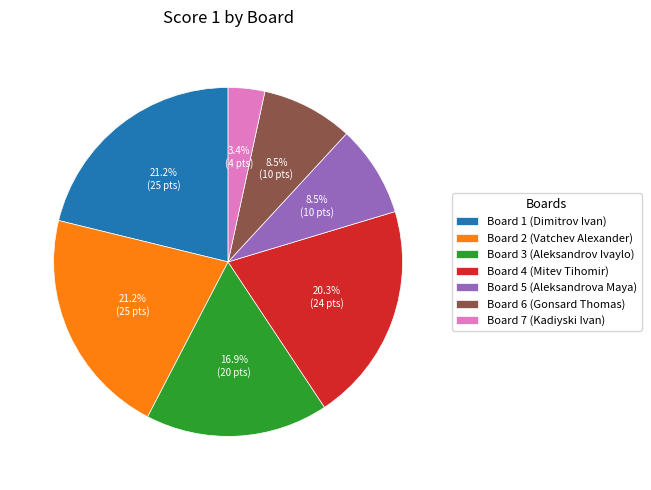

What is the ratio of the value at Board 6 (Gonsard Thomas) to the value at Board 4 (Mitev Tihomir)?

0.4